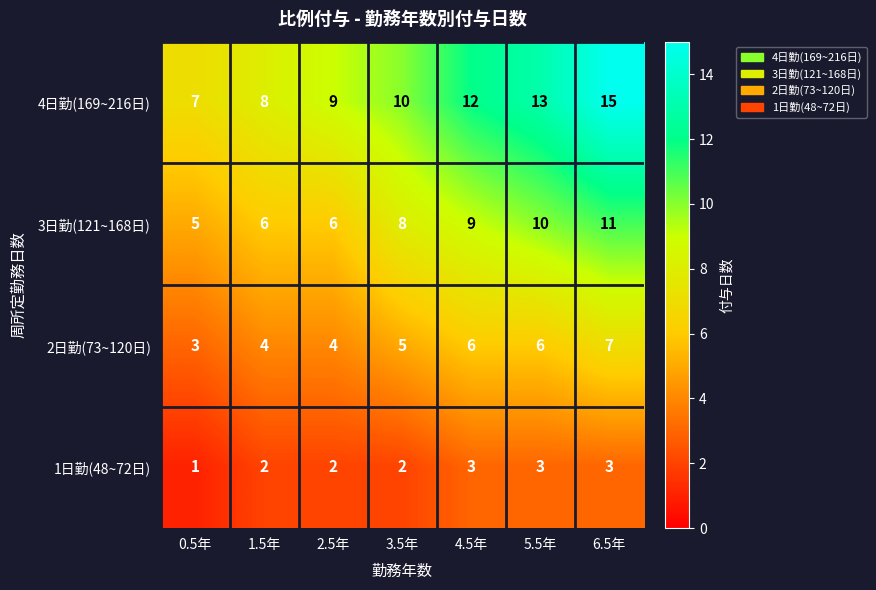

How many 3日勤(121~168日) values are between 6 and 10?

5